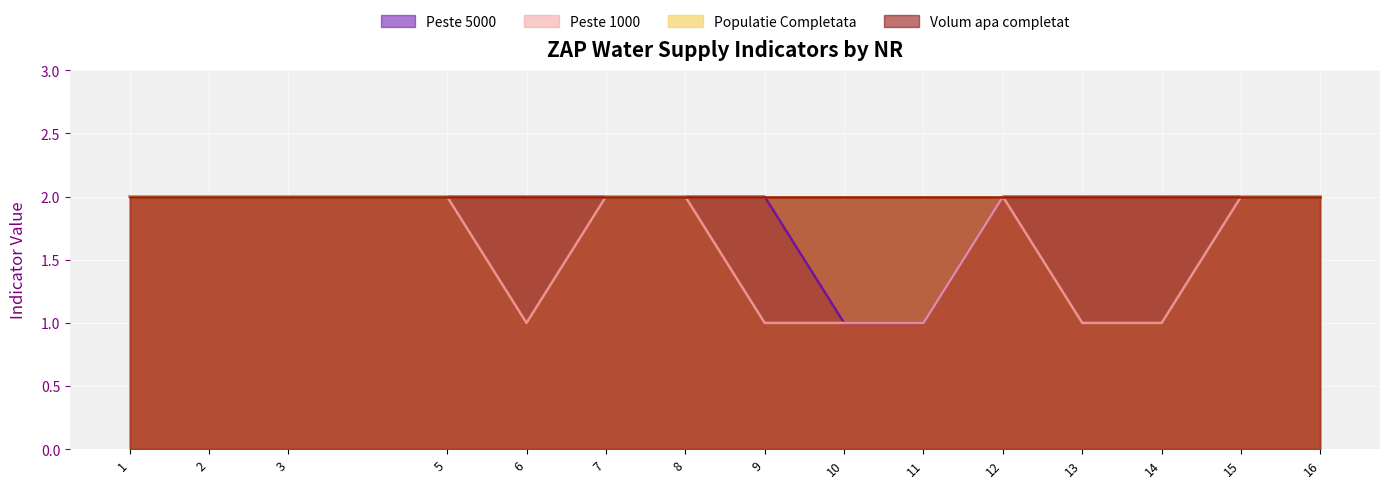

How many values in the Peste 1000 series are below 2?

6